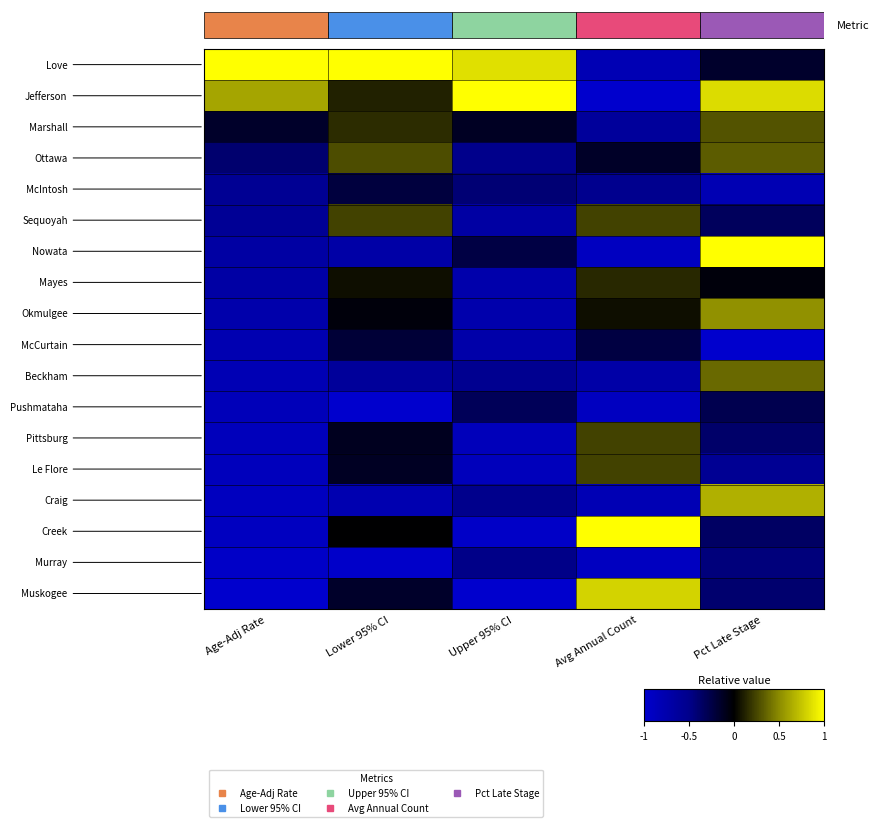

What is the difference between the highest and lowest values at Upper 95% CI?

2.0